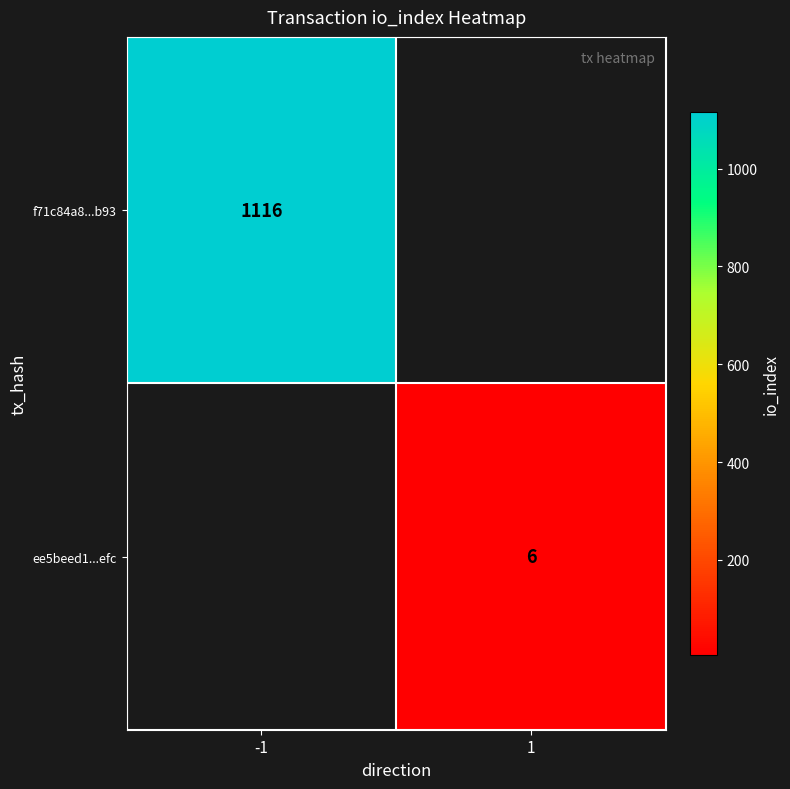

True or false: ee5beed1...efc has a value of 6 at 1.

True